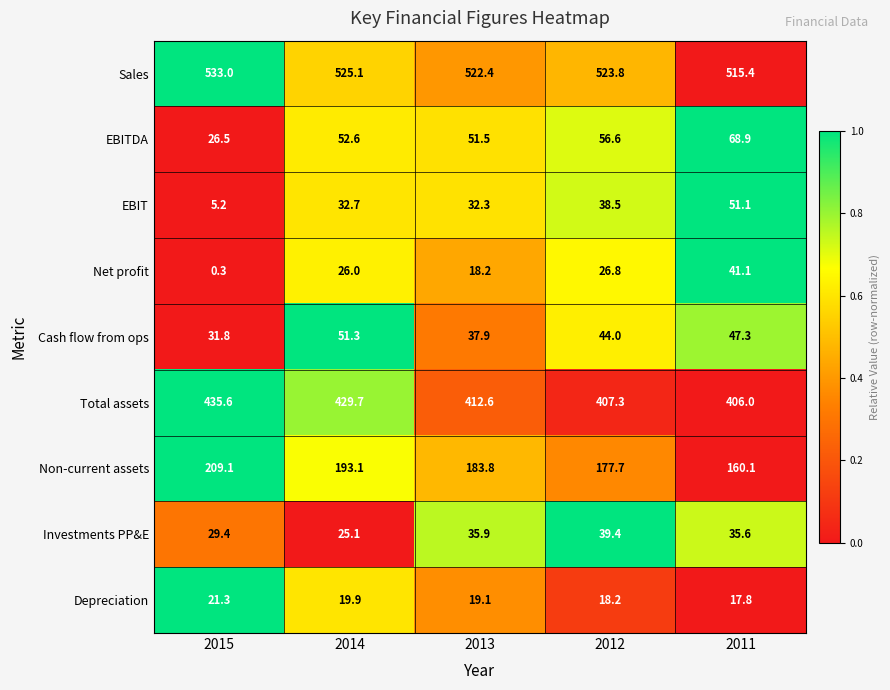

What is the approximate value of Non-current assets at 2012?

177.7